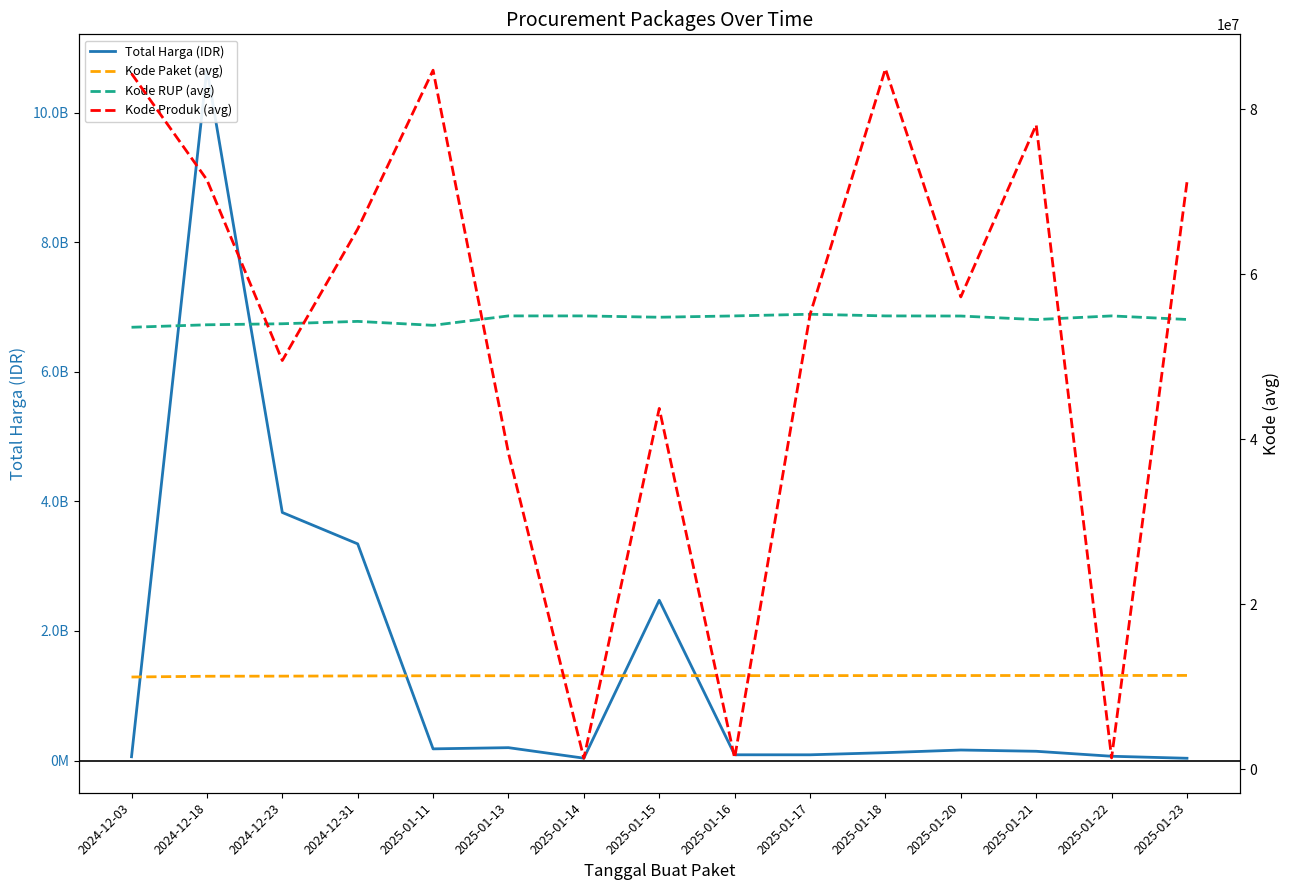

What is the label of the 9th point from the right?

2025-01-14